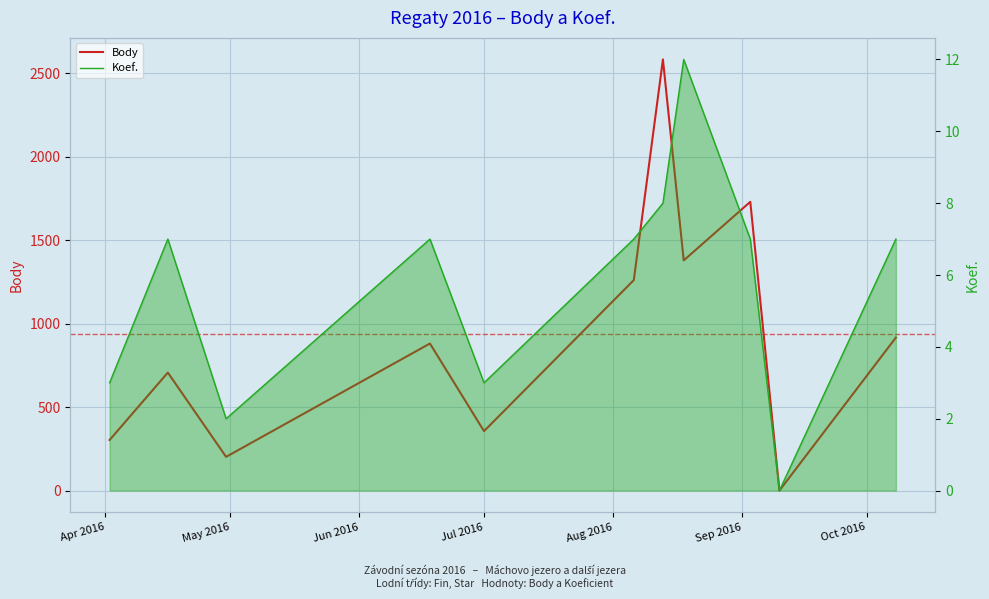

Reading left to right, what are all the values shown in this chart?

Body: 303	707	202	881	356	1261	2583	1379	1730	0	917
Koef.: 3	7	2	7	3	7	8	12	7	0	7